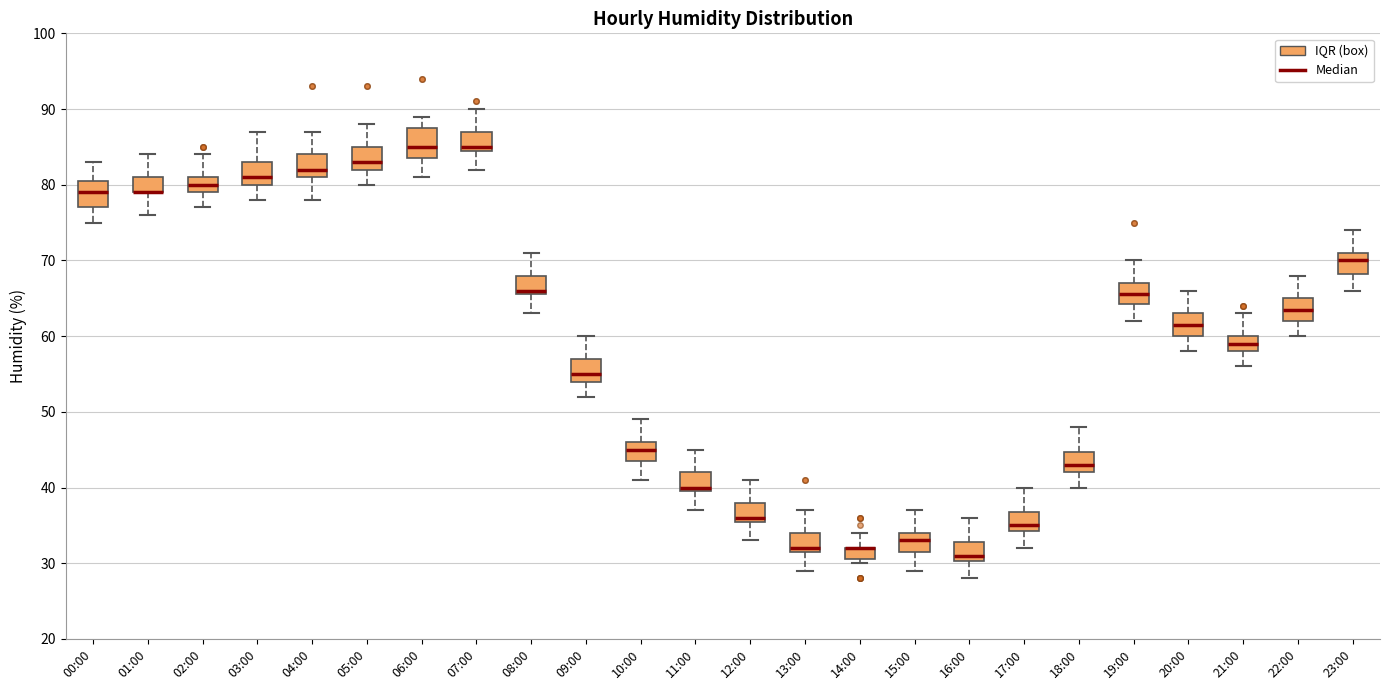

Reading left to right, read every box against the y-axis: the position of its median line, the range the box covers, and the ends of its whiskers. The values are not printed on the chart, so give them approximately, as read against the axis.

00:00: median 79, box 77 to 81, whiskers 75 to 83
01:00: median 79 (drawn on the box's lower edge), box 79 to 81, whiskers 76 to 84
02:00: median 80, box 79 to 81, whiskers 77 to 84
03:00: median 81, box 80 to 83, whiskers 78 to 87
04:00: median 82, box 81 to 84, whiskers 78 to 87
05:00: median 83, box 82 to 85, whiskers 80 to 88
06:00: median 85, box 84 to 88, whiskers 81 to 89
07:00: median 85 (just above the box's lower edge), box 85 to 87, whiskers 82 to 90
08:00: median 66 (just above the box's lower edge), box 66 to 68, whiskers 63 to 71
09:00: median 55, box 54 to 57, whiskers 52 to 60
10:00: median 45, box 44 to 46, whiskers 41 to 49
11:00: median 40 (just above the box's lower edge), box 40 to 42, whiskers 37 to 45
12:00: median 36 (just above the box's lower edge), box 36 to 38, whiskers 33 to 41
13:00: median 32 (just above the box's lower edge), box 32 to 34, whiskers 29 to 37
14:00: median 32 (drawn on the box's upper edge), box 31 to 32, whiskers 30 to 34
15:00: median 33, box 32 to 34, whiskers 29 to 37
16:00: median 31, box 30 to 33, whiskers 28 to 36
17:00: median 35, box 34 to 37, whiskers 32 to 40
18:00: median 43, box 42 to 45, whiskers 40 to 48
19:00: median 66, box 64 to 67, whiskers 62 to 70
20:00: median 62, box 60 to 63, whiskers 58 to 66
21:00: median 59, box 58 to 60, whiskers 56 to 63
22:00: median 64, box 62 to 65, whiskers 60 to 68
23:00: median 70, box 68 to 71, whiskers 66 to 74